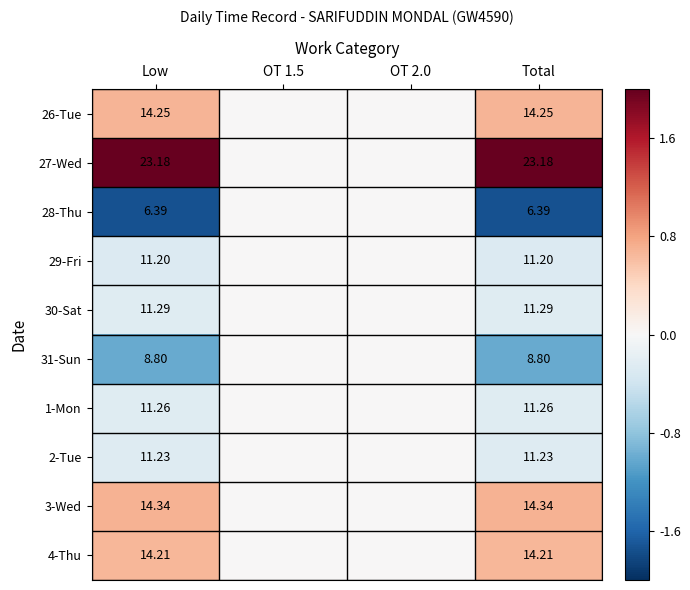

Count the number of data series in this chart.

10